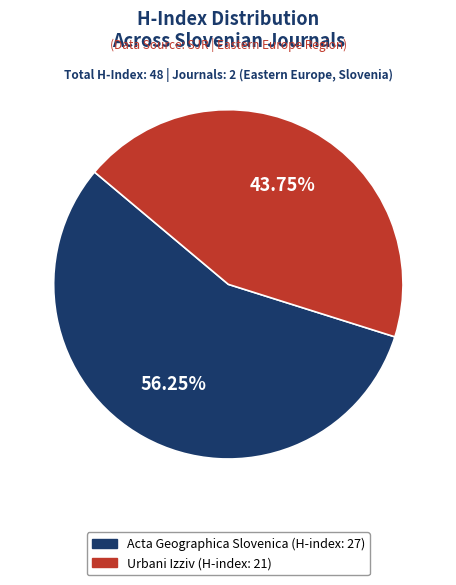

Is the sum of Urbani Izziv (H-index: 21) and Acta Geographica Slovenica (H-index: 27) greater than half?

Yes